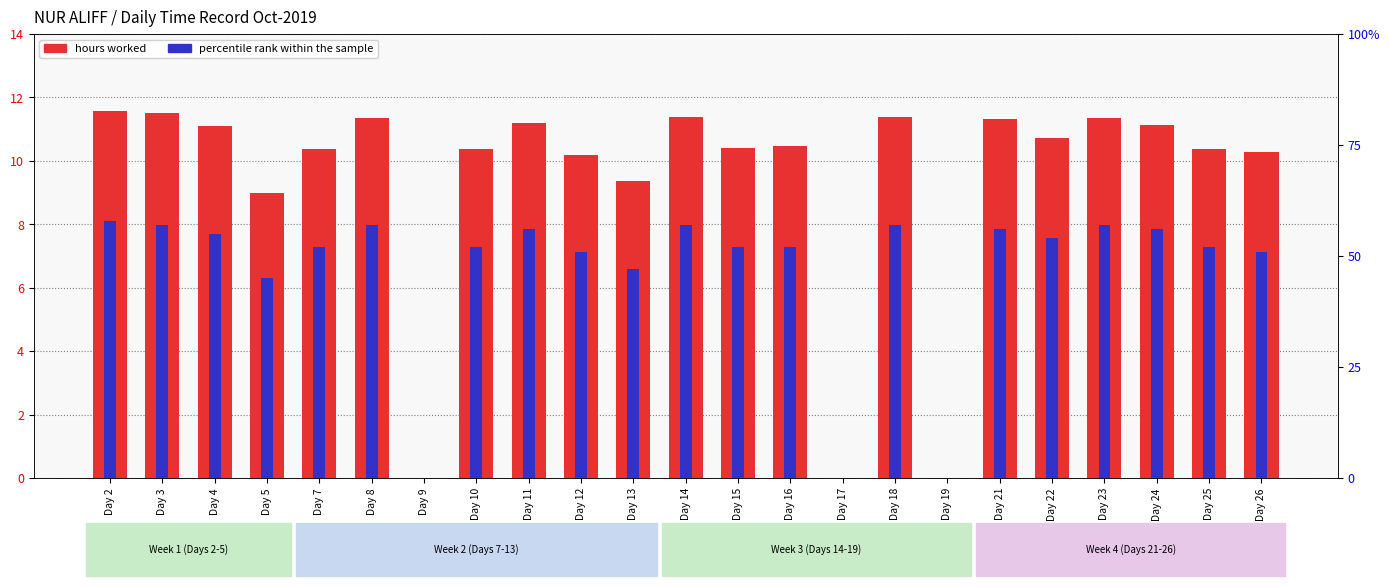

Reading left to right, what are all the values shown in this chart?

hours worked: Day 2=11.6	Day 3=11.5	Day 4=11.1	Day 5=9.0	Day 7=10.4	Day 8=11.3	Day 9=0.0	Day 10=10.4	Day 11=11.2	Day 12=10.2	Day 13=9.4	Day 14=11.4	Day 15=10.4	Day 16=10.5	Day 17=0.0	Day 18=11.4	Day 19=0.0	Day 21=11.3	Day 22=10.7	Day 23=11.4	Day 24=11.1	Day 25=10.4	Day 26=10.3
percentile rank within the sample: Day 2=58.0	Day 3=57.0	Day 4=55.0	Day 5=45.0	Day 7=52.0	Day 8=57.0	Day 9=0.0	Day 10=52.0	Day 11=56.0	Day 12=51.0	Day 13=47.0	Day 14=57.0	Day 15=52.0	Day 16=52.0	Day 17=0.0	Day 18=57.0	Day 19=0.0	Day 21=56.0	Day 22=54.0	Day 23=57.0	Day 24=56.0	Day 25=52.0	Day 26=51.0